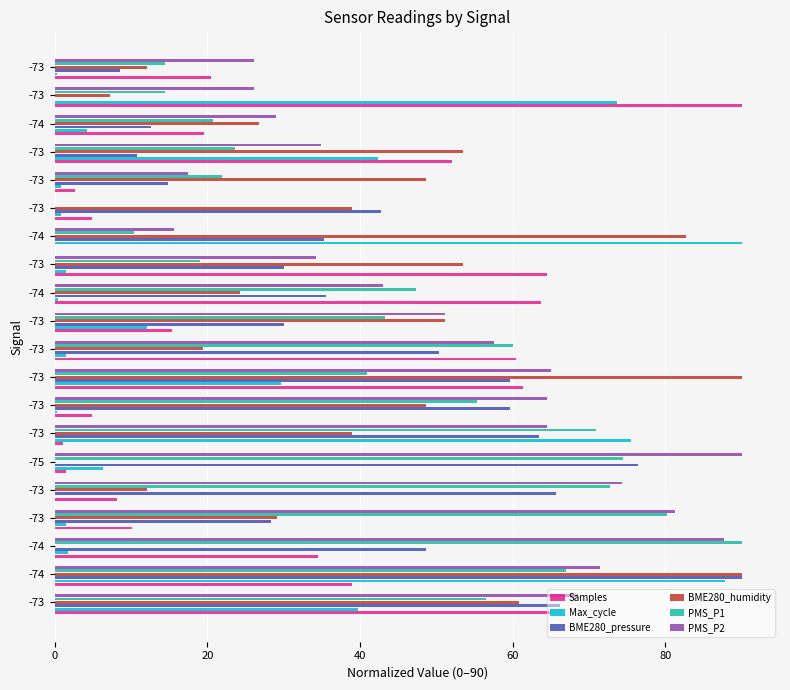

What are all the series names shown in the legend?

Samples, Max_cycle, BME280_pressure, BME280_humidity, PMS_P1, PMS_P2